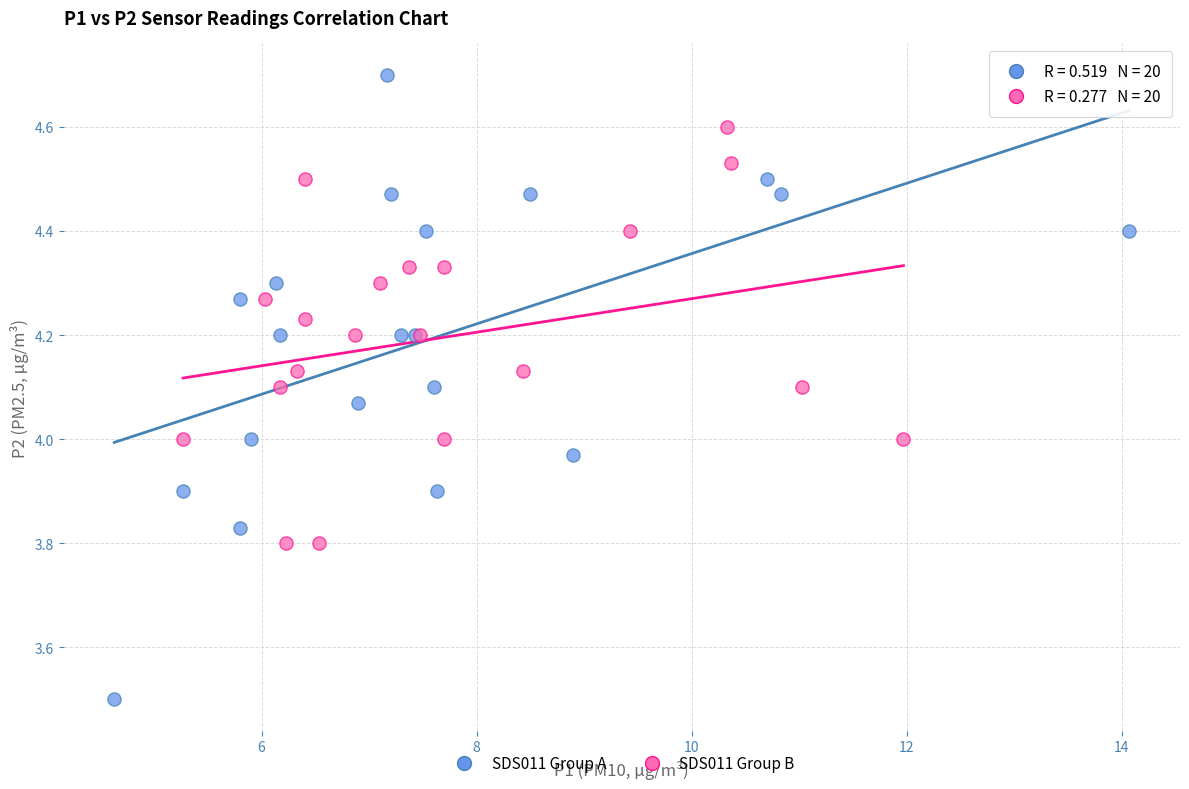

Which series contains the lowest Y value?

SDS011 Group A